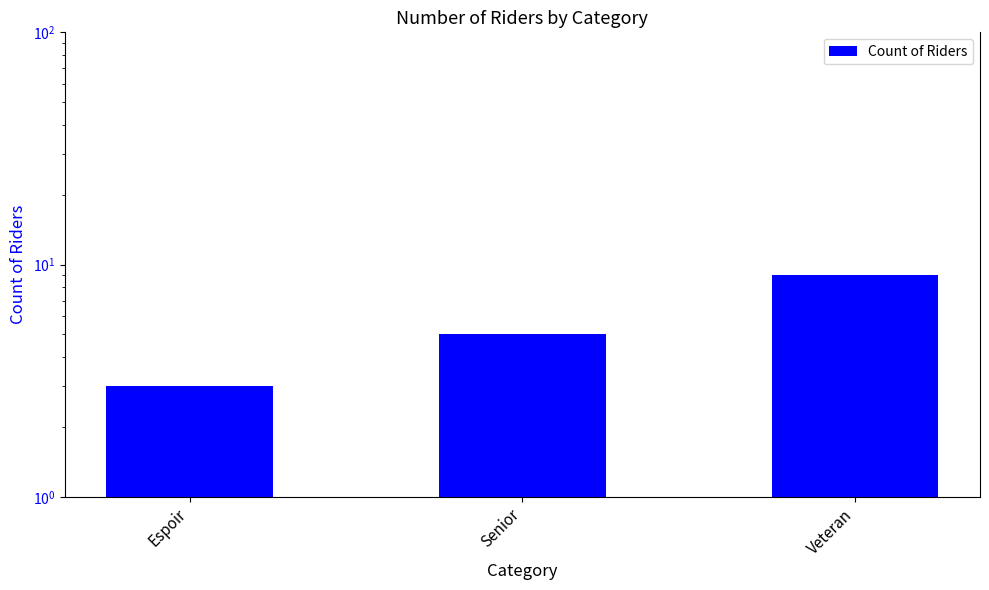

True or false: the data shows 9 at Veteran.

True